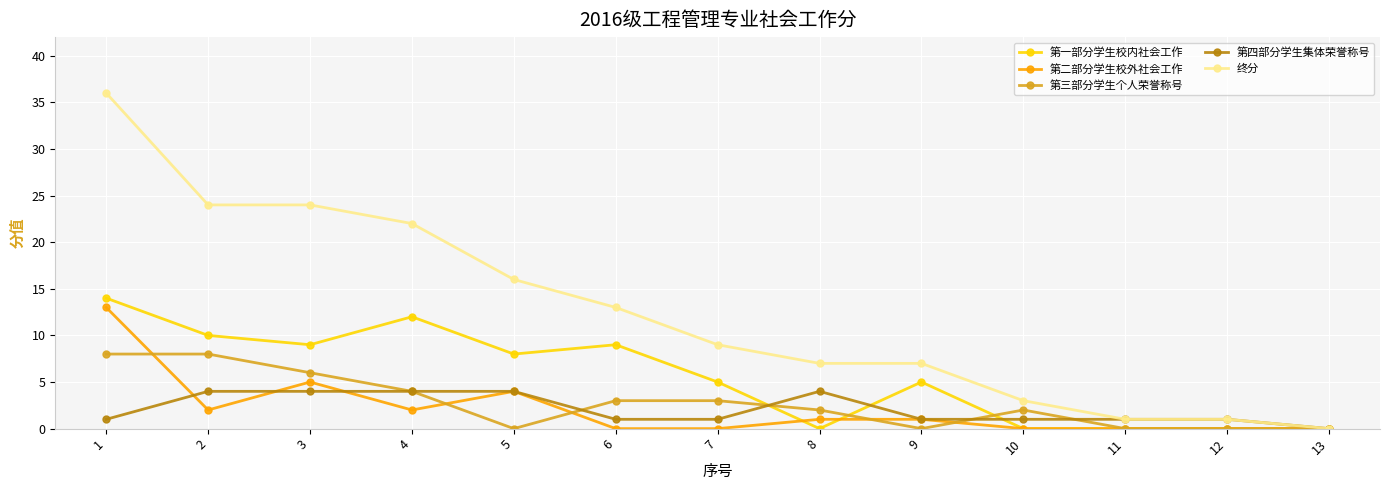

Reading right to left, what are all the values shown in this chart?

第一部分学生校内社会工作: 13=0	12=0	11=0	10=0	9=5	8=0	7=5	6=9	5=8	4=12	3=9	2=10	1=14
第二部分学生校外社会工作: 13=0	12=0	11=0	10=0	9=1	8=1	7=0	6=0	5=4	4=2	3=5	2=2	1=13
第三部分学生个人荣誉称号: 13=0	12=0	11=0	10=2	9=0	8=2	7=3	6=3	5=0	4=4	3=6	2=8	1=8
第四部分学生集体荣誉称号: 13=0	12=1	11=1	10=1	9=1	8=4	7=1	6=1	5=4	4=4	3=4	2=4	1=1
终分: 13=0	12=1	11=1	10=3	9=7	8=7	7=9	6=13	5=16	4=22	3=24	2=24	1=36